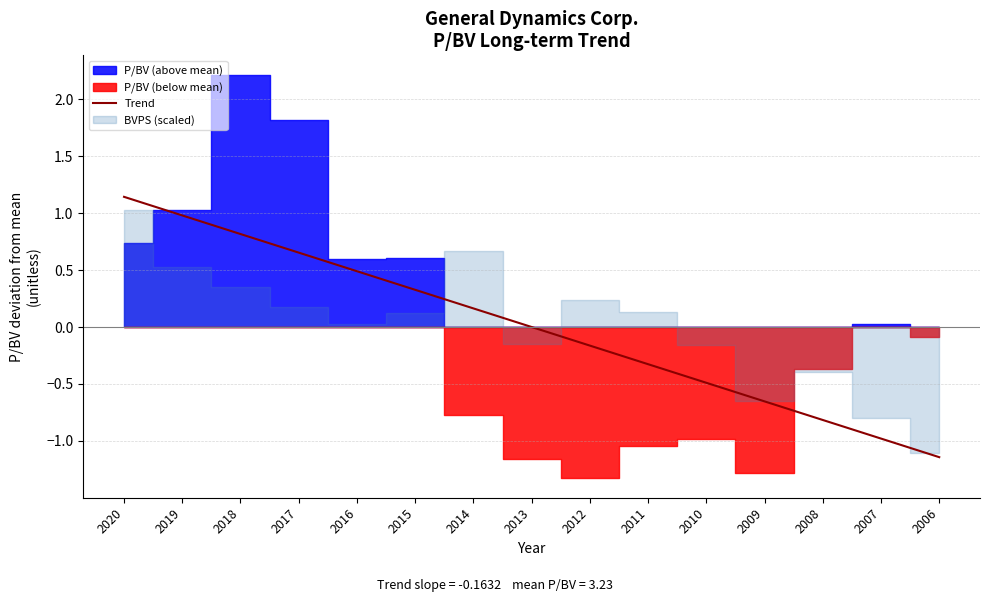

List the labels in order of Trend value, smallest first.

2006, 2007, 2008, 2009, 2010, 2011, 2012, 2013, 2014, 2015, 2016, 2017, 2018, 2019, 2020